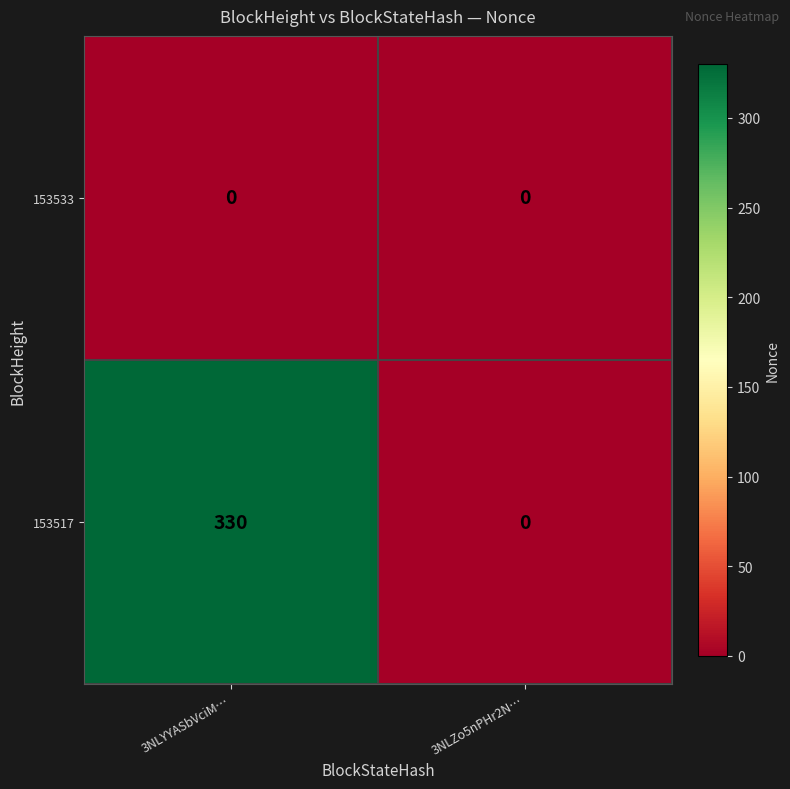

What is the spread (max minus min) of values at 3NLYYASbVciM…?

330